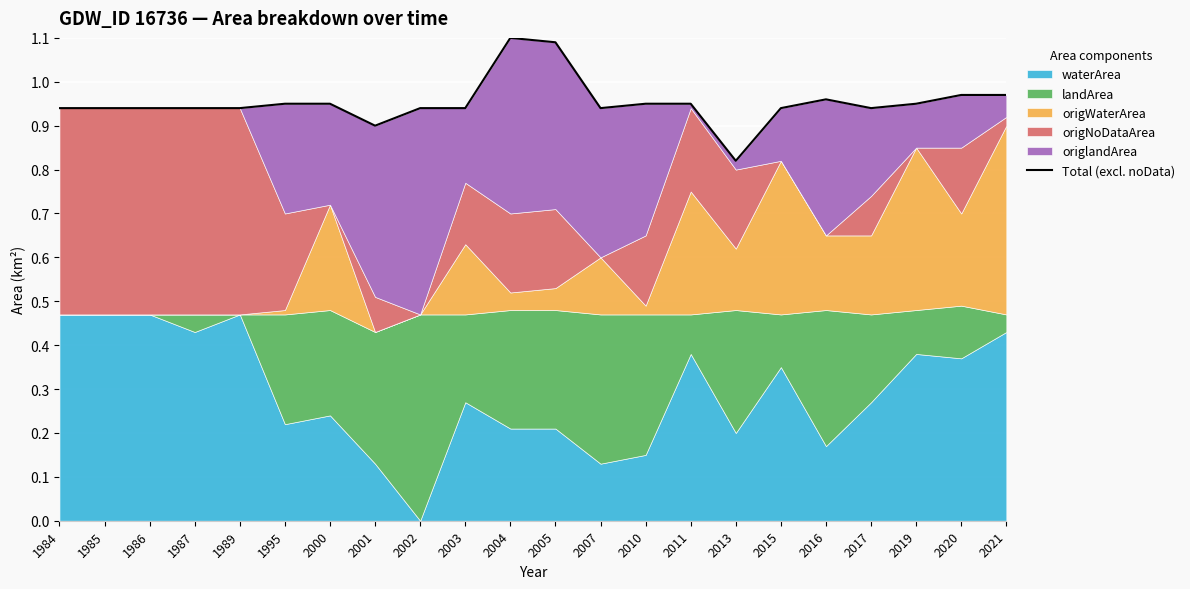

Reading left to right, extract all data points from this chart.

0.9	0.9	0.9	0.9	0.9	0.9	0.9	0.9	0.9	0.9	1.1	1.1	0.9	0.9	0.9	0.8	0.9	1.0	0.9	0.9	1.0	1.0